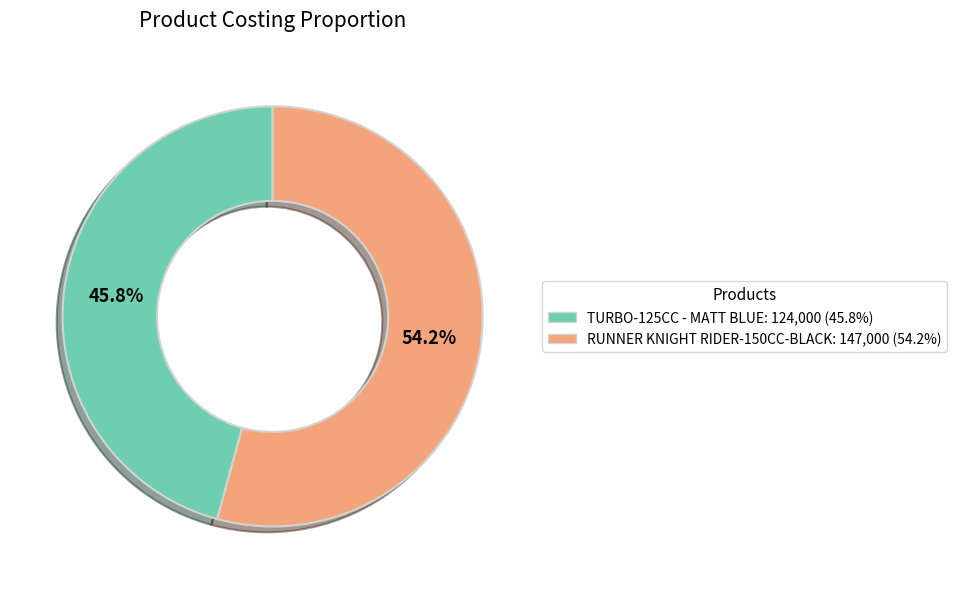

Count the number of slices in the pie.

2